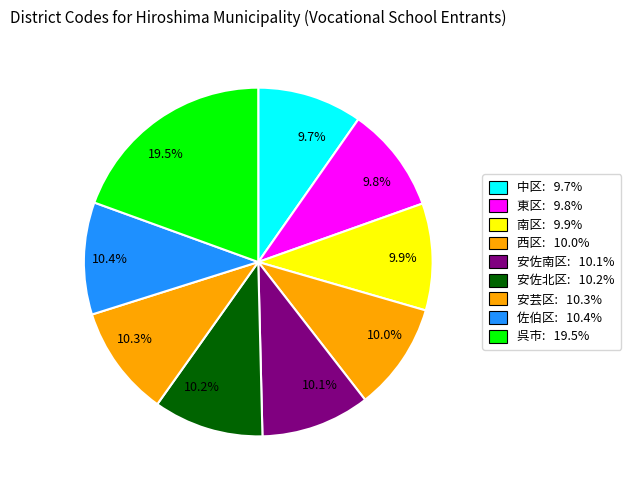

What is the largest slice in the pie chart?

19.5%